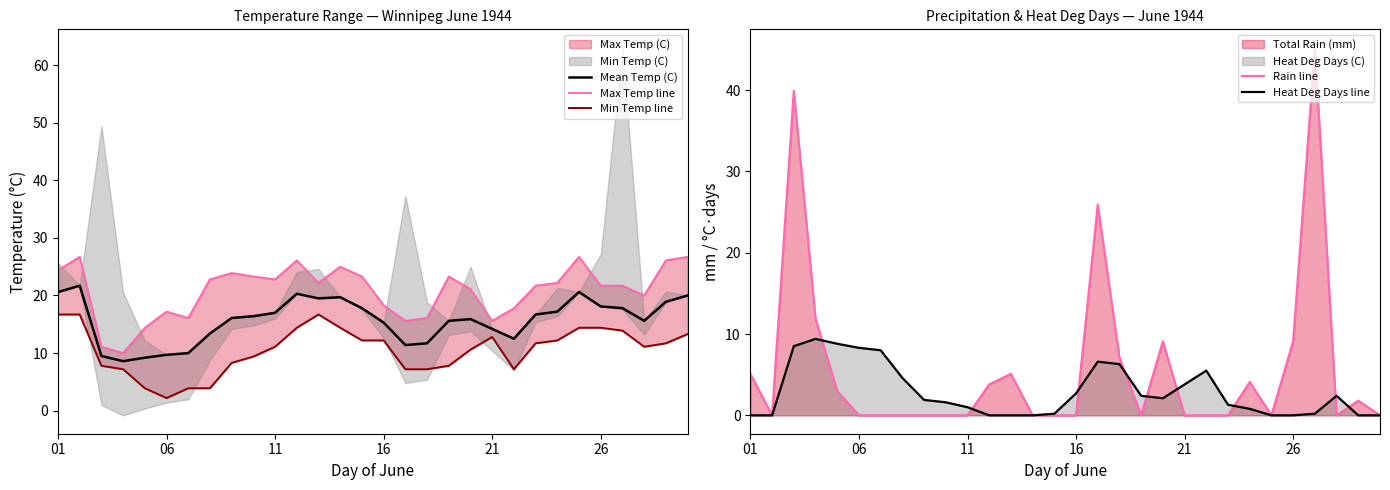

Does the chart display data point markers on the line(s)?

No